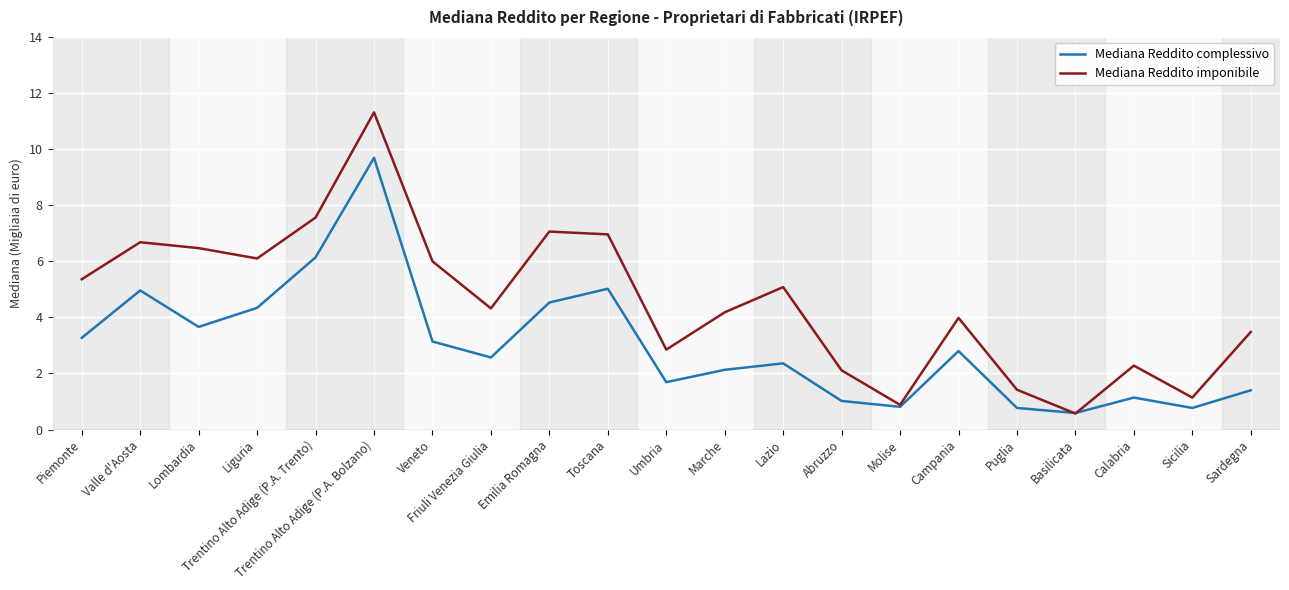

How many distinct data groups are displayed?

2